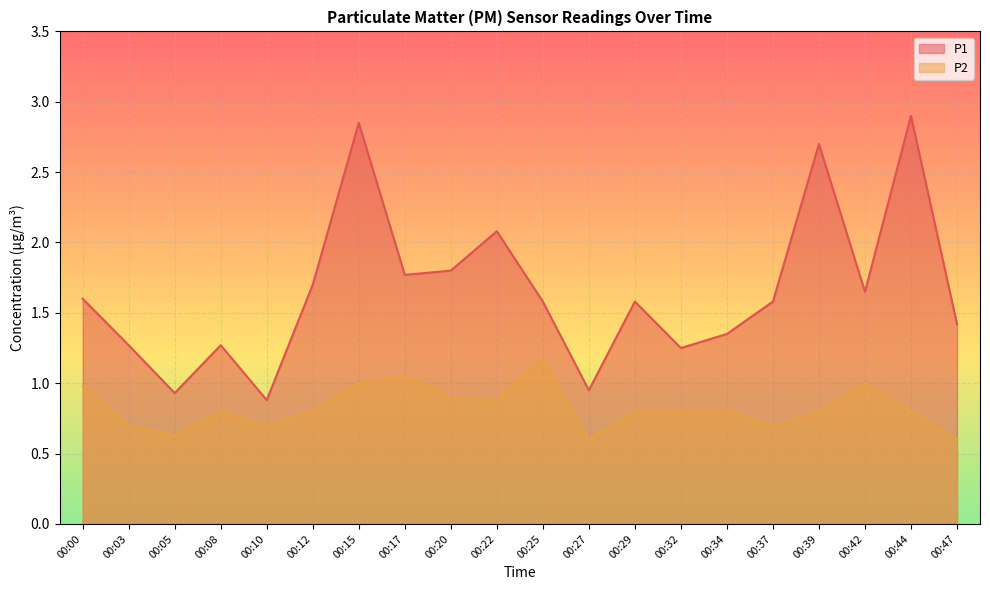

At which label does P1 first exceed 1?

00:00